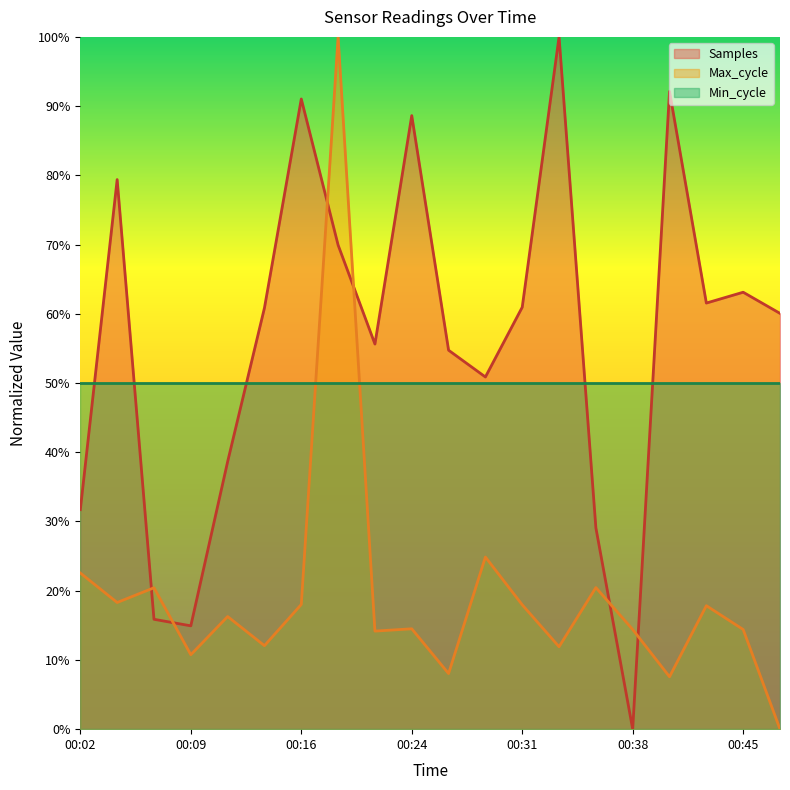

What is the average value of the Max_cycle series?

0.2